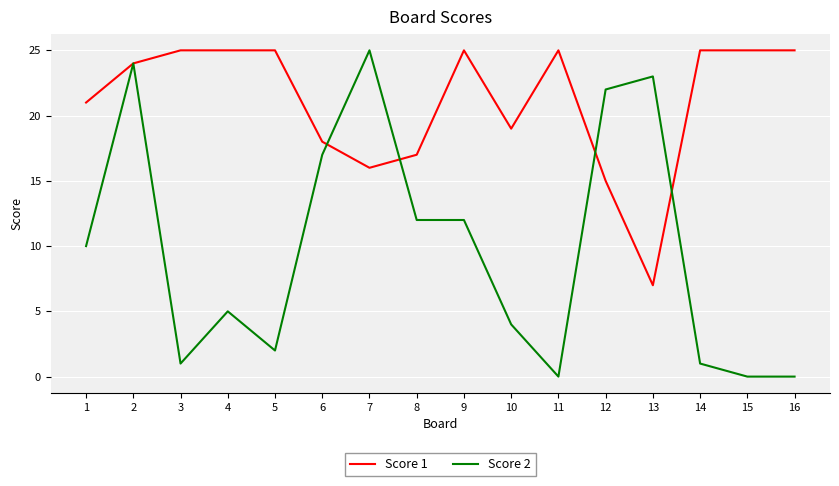

Count the number of categories in the chart.

16